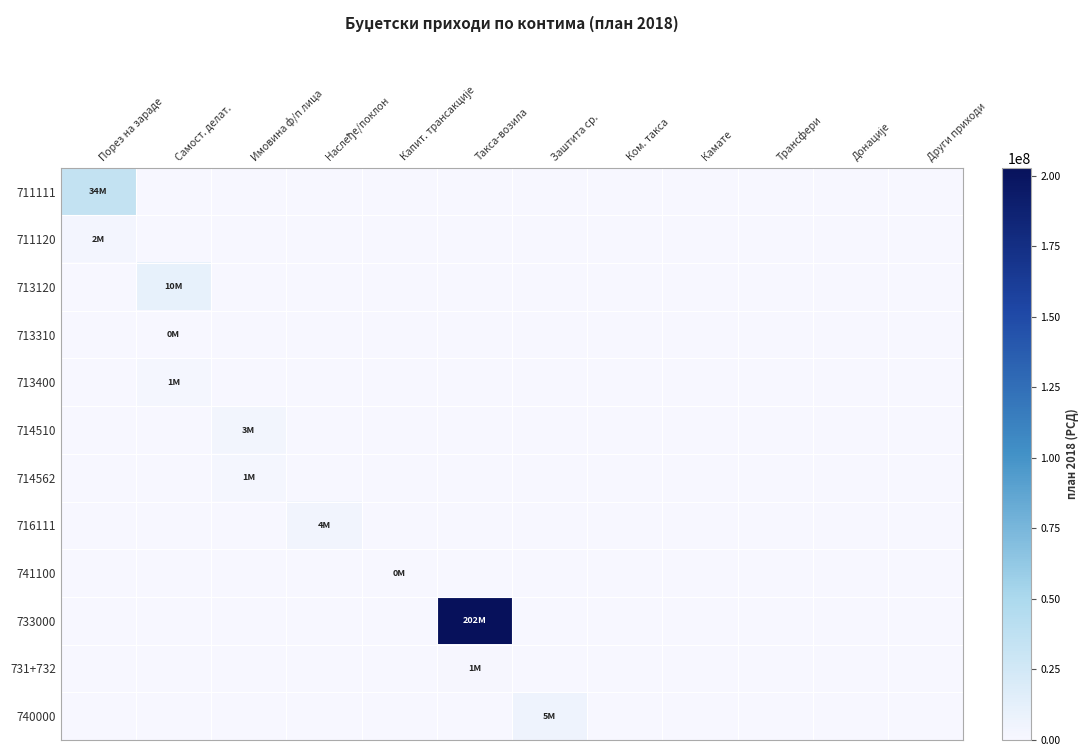

What is the total value across all series at Порез на зараде?

37200000